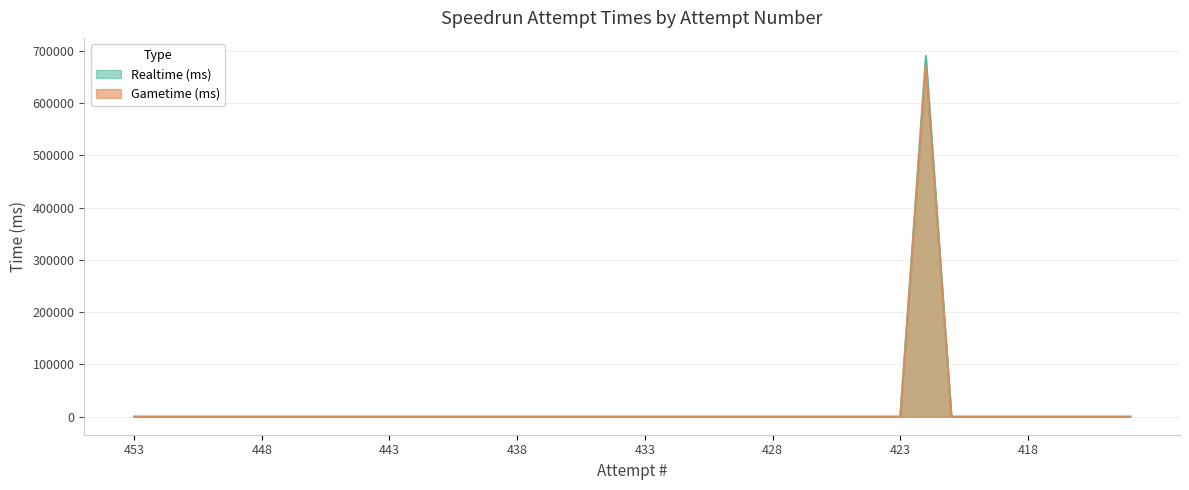

The value of Realtime (ms) at 420 is 0. True or false?

True